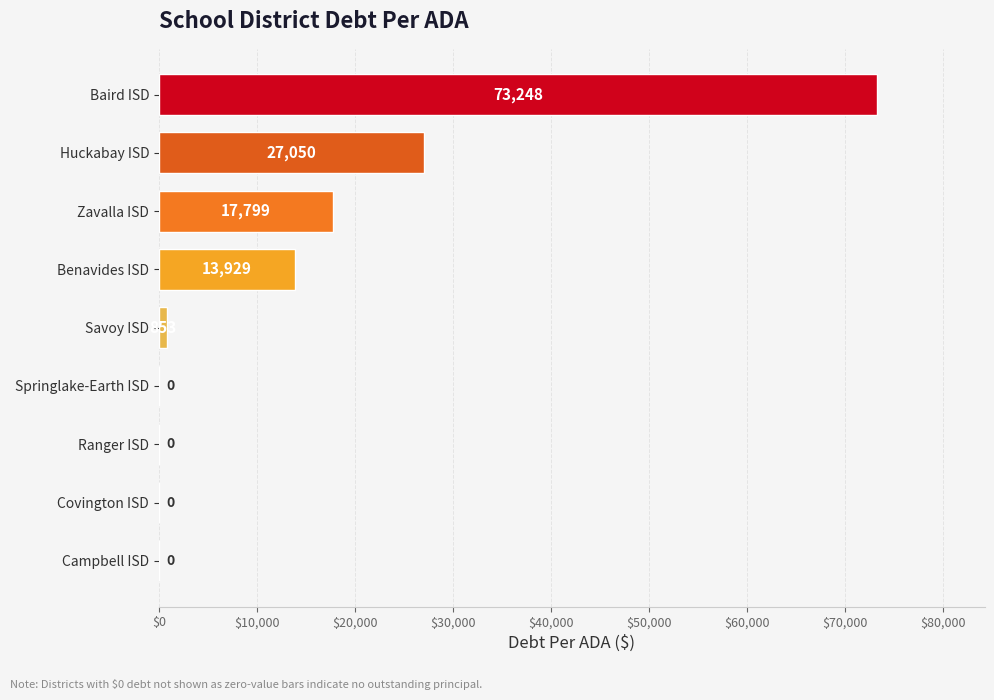

How many positive values are there?

5